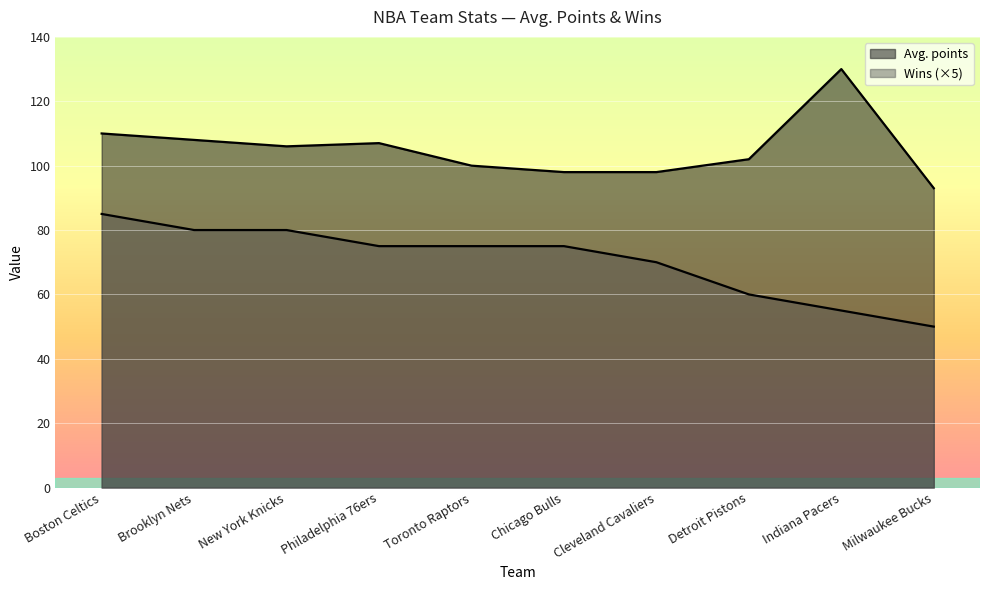

The Wins series shows 99 at Indiana Pacers. True or false?

False